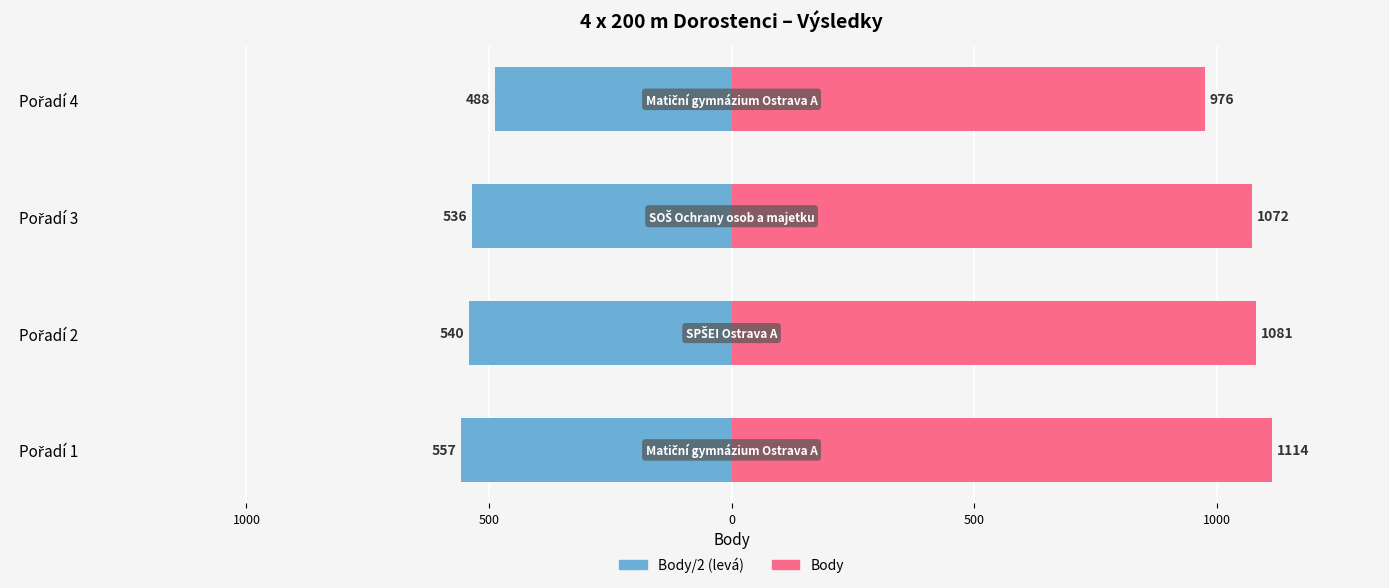

What is the greatest value displayed?

1114.0